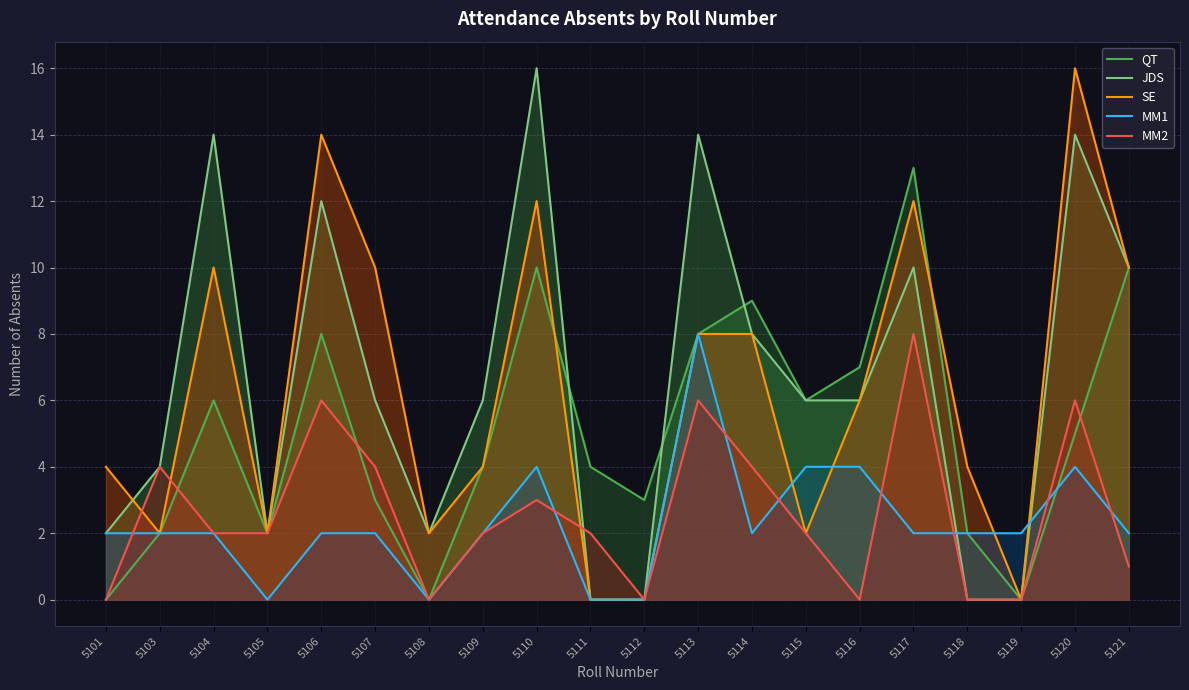

How many data points in JDS are above 6?

8